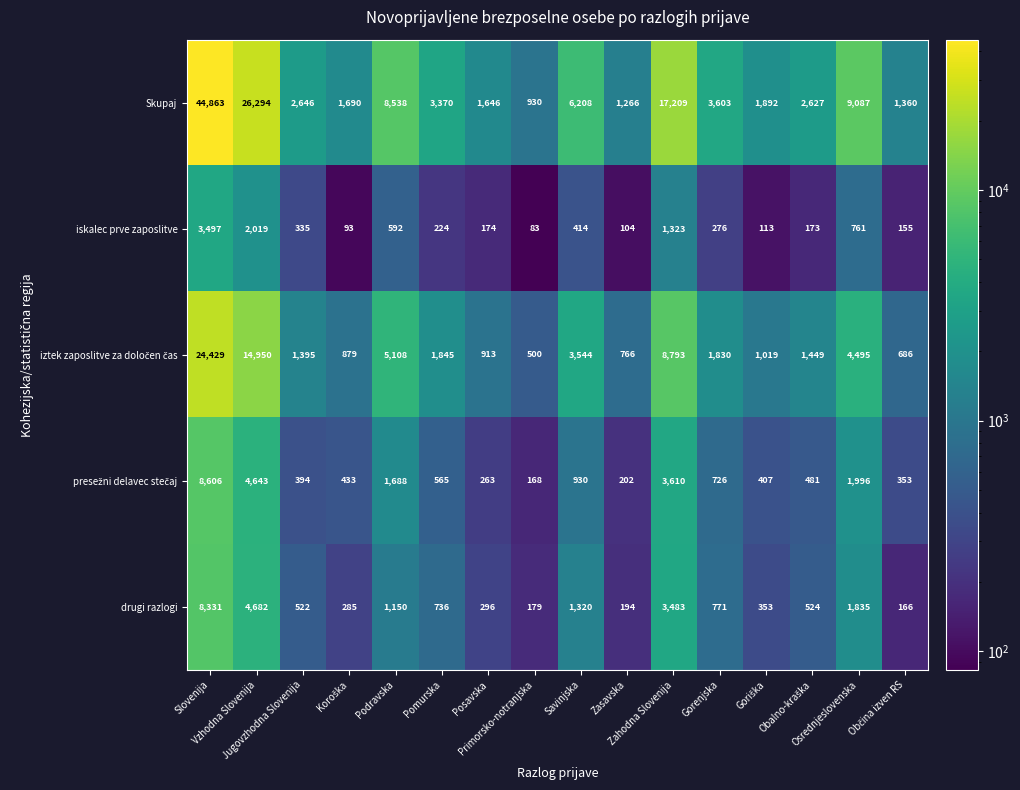

What is the difference between the maximum and minimum values in the iskalec prve zaposlitve series?

3414